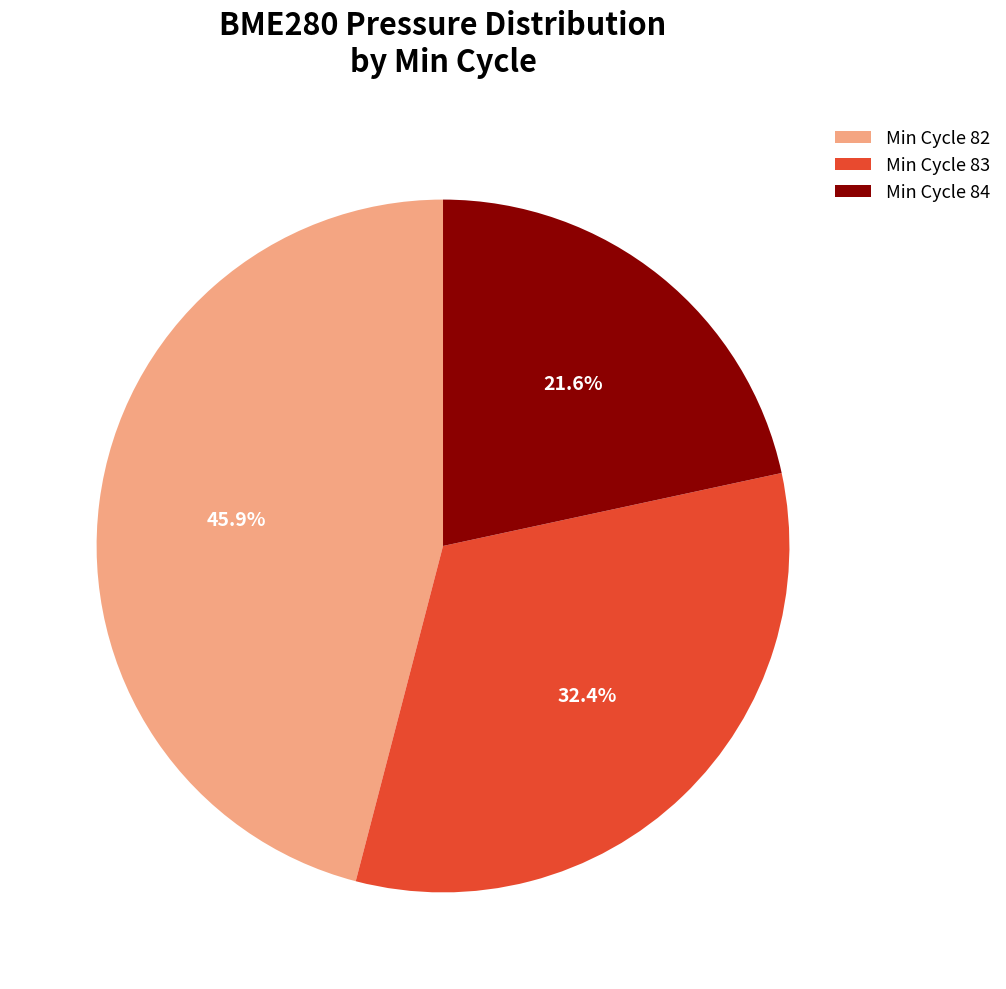

Rank the categories by value from highest to lowest.

Min Cycle 82, Min Cycle 83, Min Cycle 84